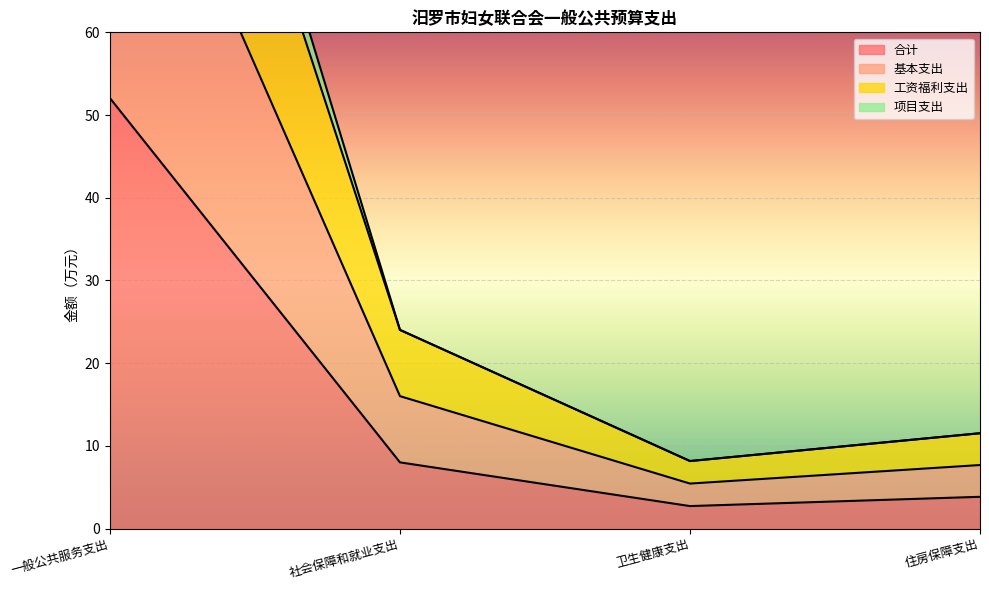

At which label is 合计 closest to 27?

社会保障和就业支出